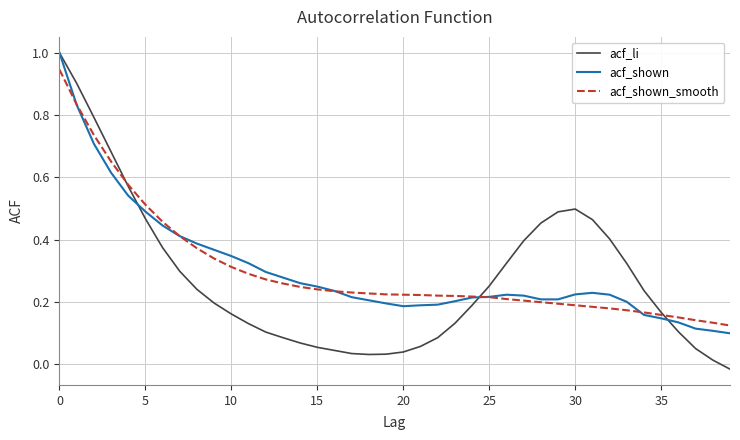

True or false: acf_li has more than 1 points higher than both neighbors.

False